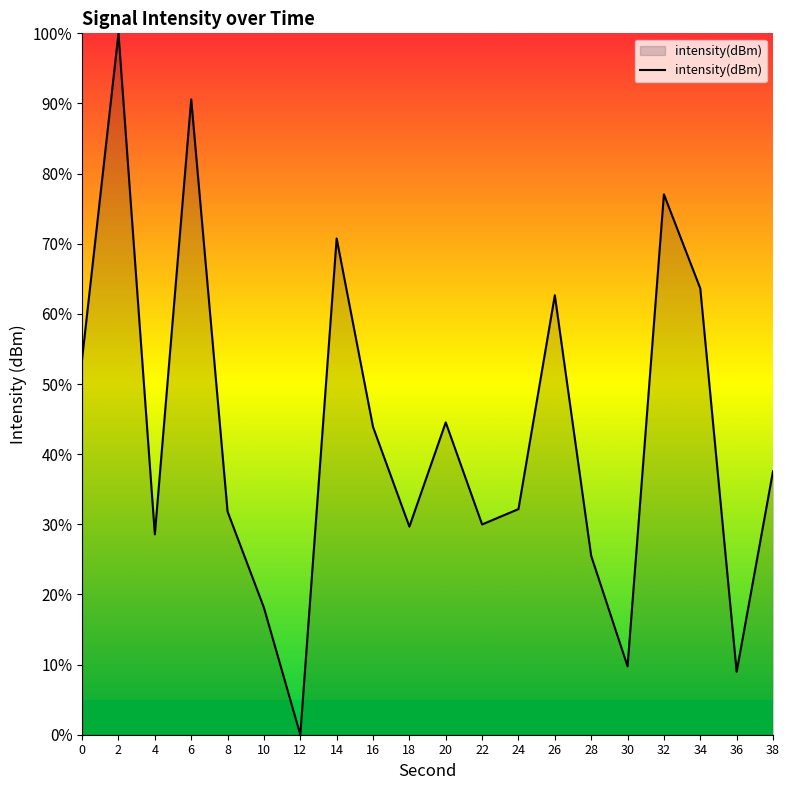

What is the sum of all values?

858.8